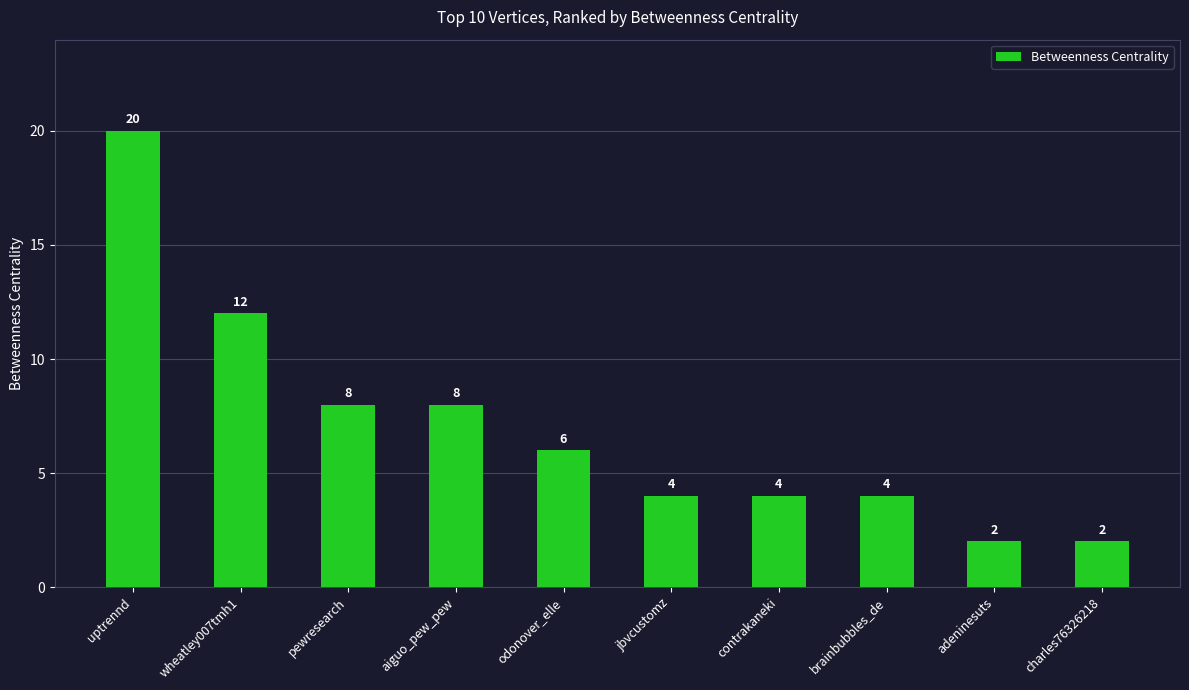

Which has a higher value, brainbubbles_de or wheatley007tmh1?

wheatley007tmh1